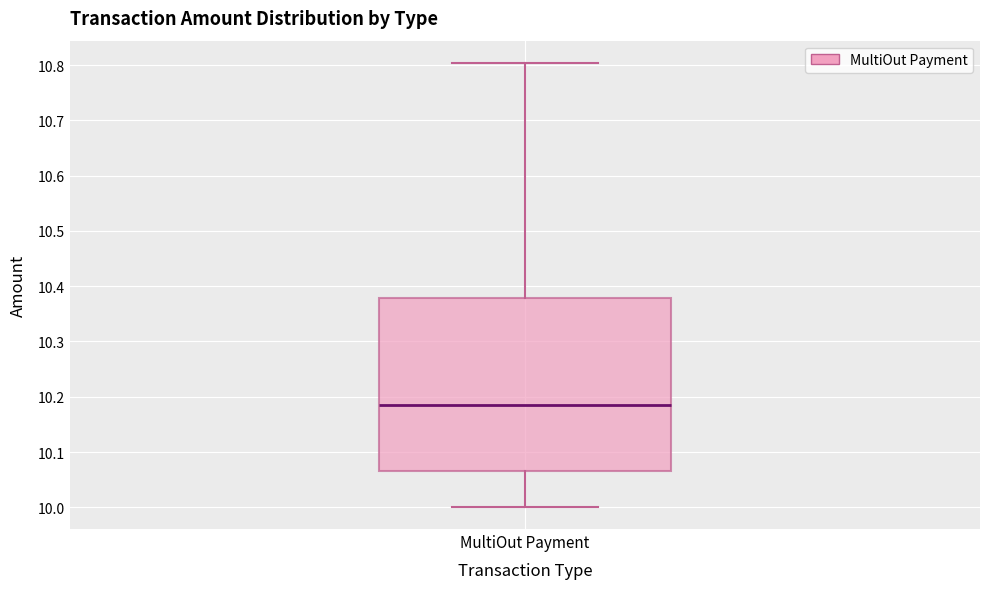

Where does the lower whisker of the box for MultiOut Payment end on the y-axis? The values are not printed on the chart, so give them approximately, as read against the axis.

10.00